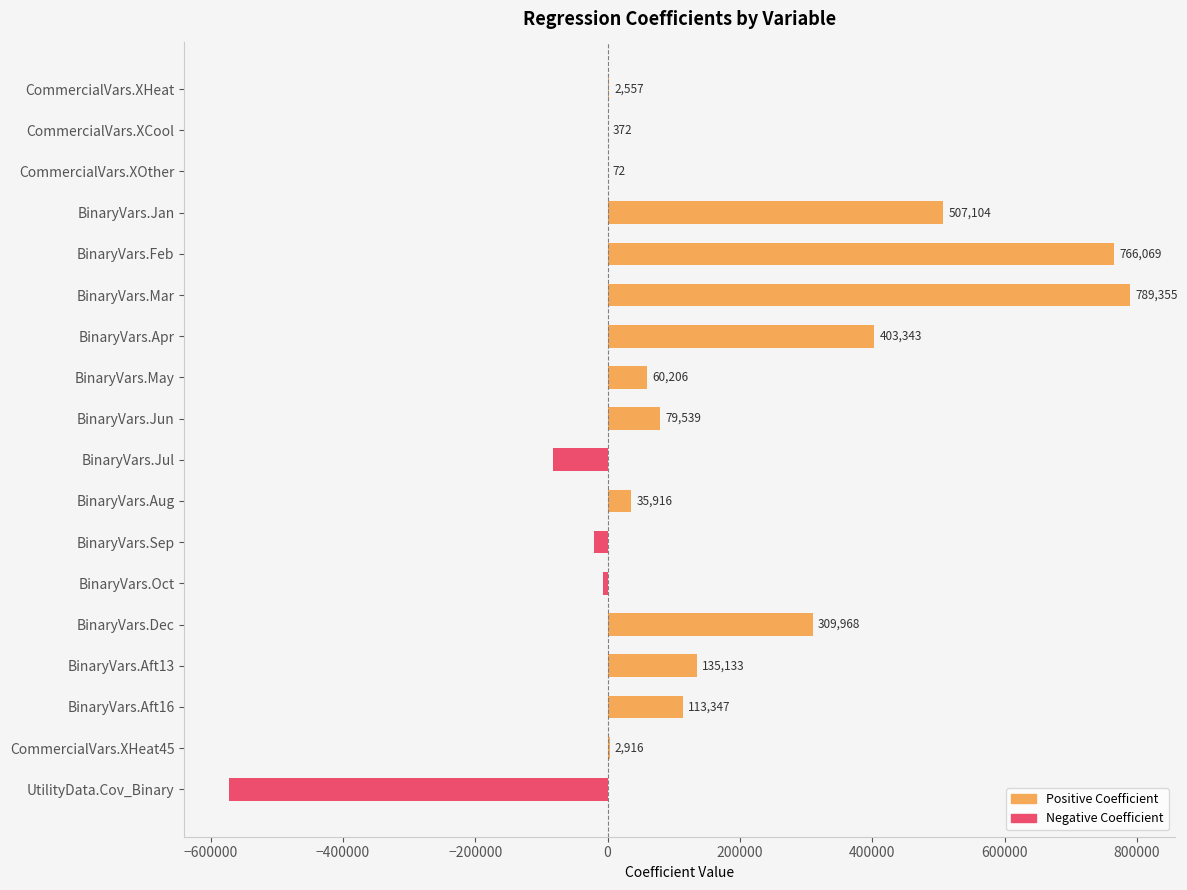

Which series has the widest spread of values?

Positive Coefficient